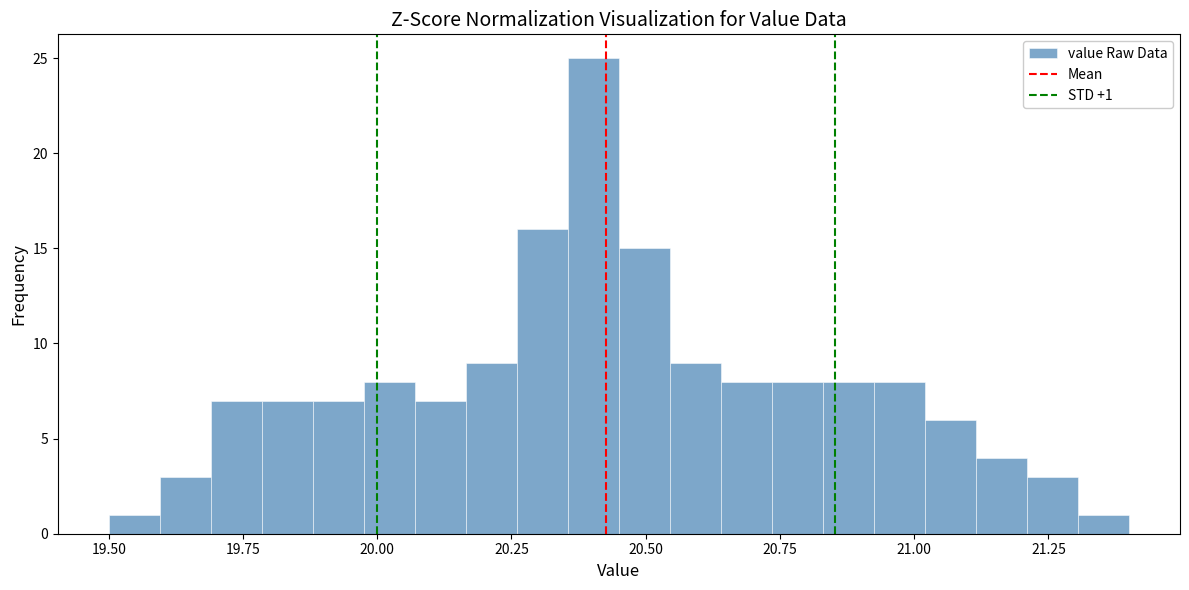

Around what value on the x-axis is the tallest bar? Give the approximate position of its centre, as read against the axis.

20.40